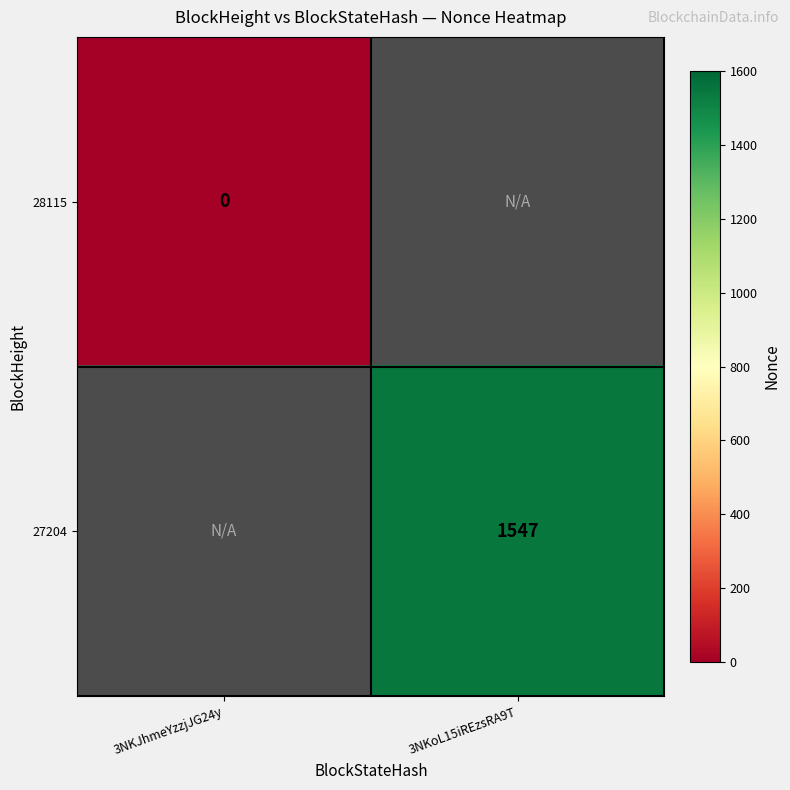

Is the value of 27204 at 3NKoL15iREzsRA9T greater than the value of 28115 at 3NKJhmeYzzjJG24y?

Yes